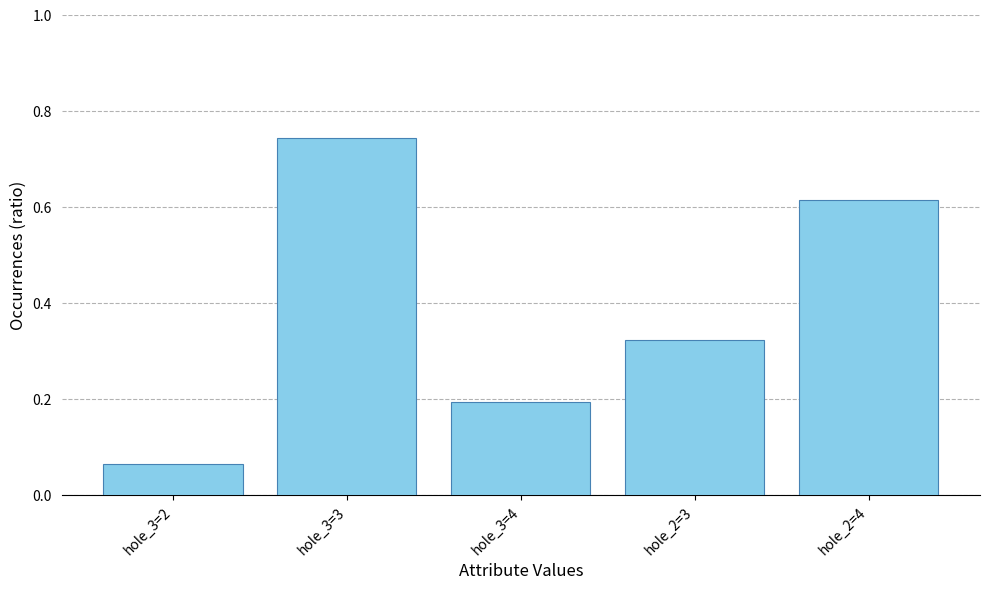

What is the difference between the second highest and second lowest values?

0.4